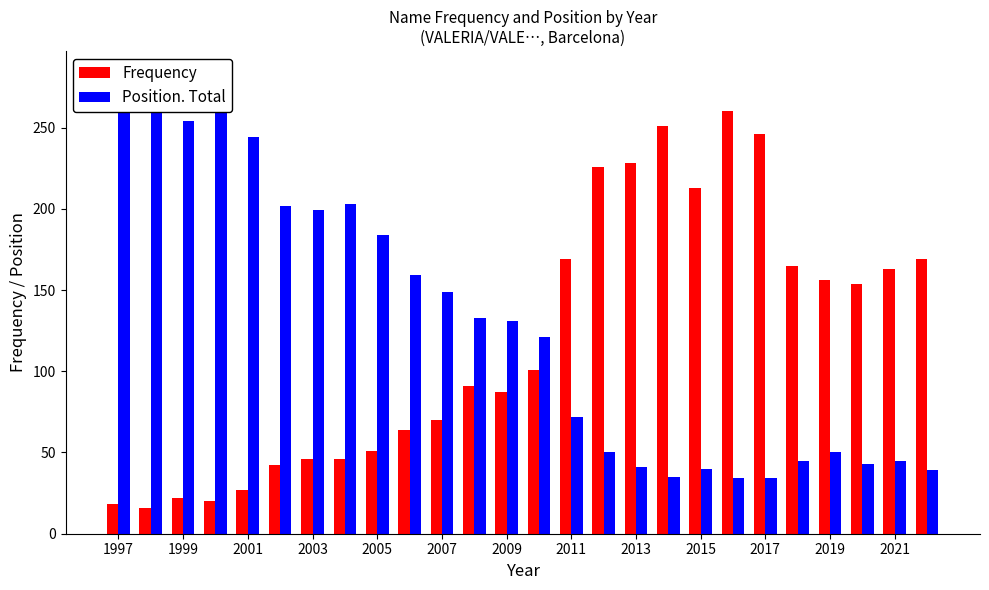

What is the sum of all Position. Total values?

3325